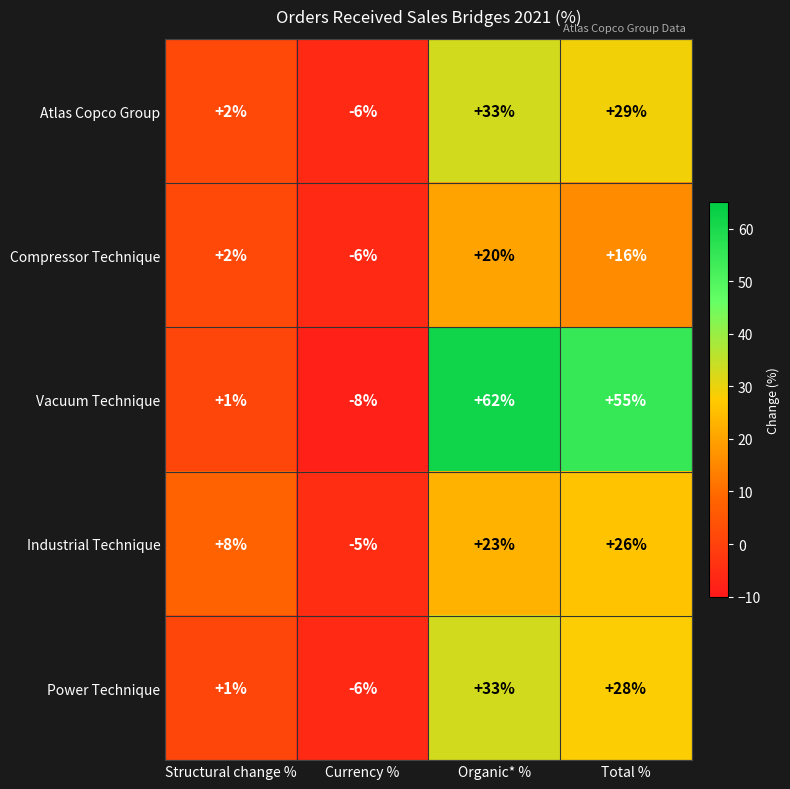

Reading left to right, list all the values displayed in this chart.

Atlas Copco Group: Structural change %=2	Currency %=-6	Organic* %=33	Total %=29
Compressor Technique: Structural change %=2	Currency %=-6	Organic* %=20	Total %=16
Vacuum Technique: Structural change %=1	Currency %=-8	Organic* %=62	Total %=55
Industrial Technique: Structural change %=8	Currency %=-5	Organic* %=23	Total %=26
Power Technique: Structural change %=1	Currency %=-6	Organic* %=33	Total %=28